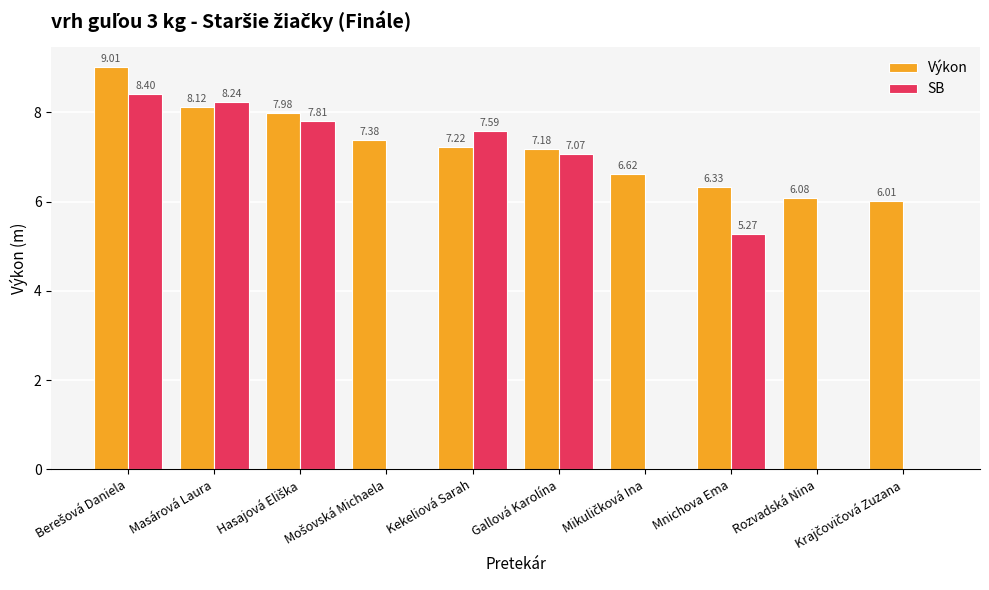

What is the sum of all SB values?

44.4